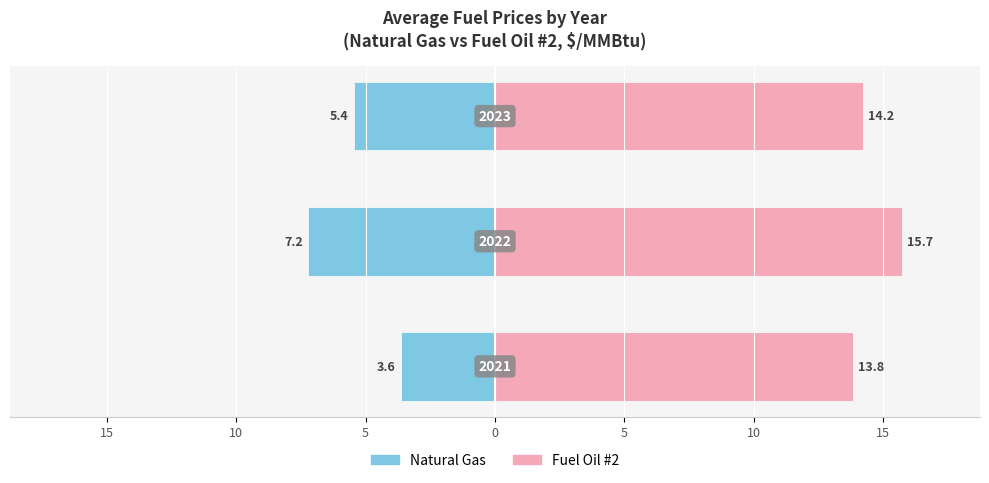

What is the highest value of the Fuel Oil #2 series?

15.7